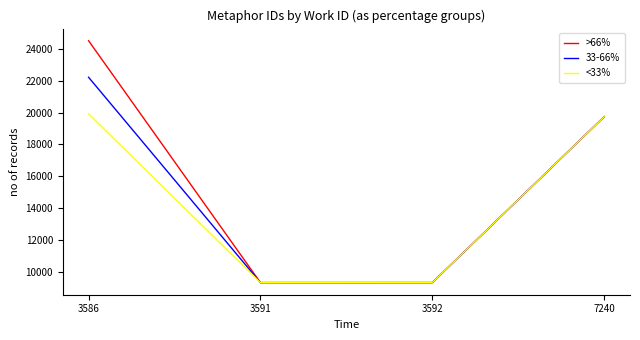

Rank the series by their maximum value, from highest to lowest.

>66%, 33-66%, <33%